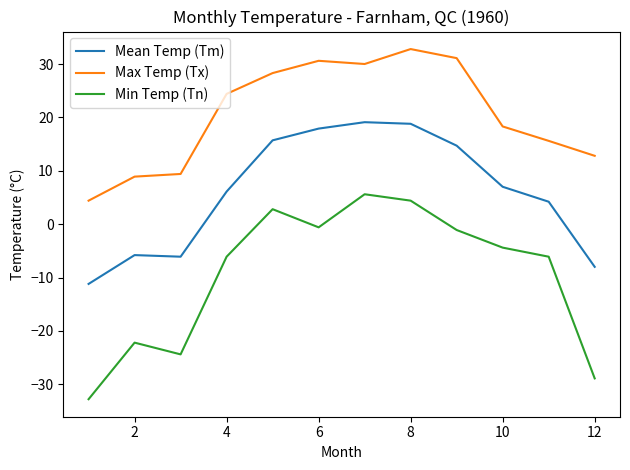

Which series has the largest total across all categories?

Max Temp (Tx)